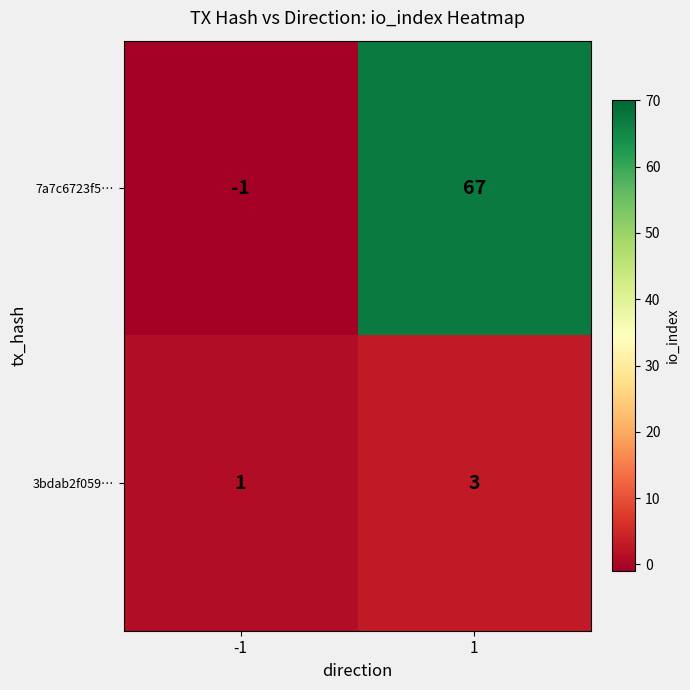

List the series in order of their peak value, highest first.

7a7c6723f5…, 3bdab2f059…